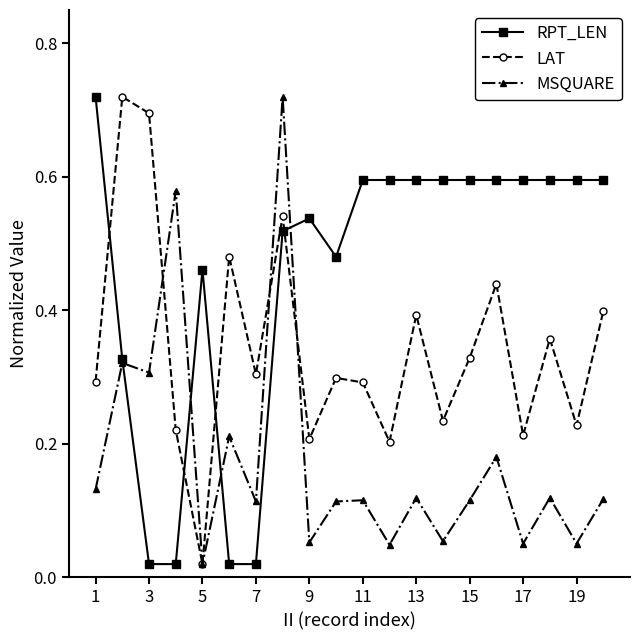

True or false: MSQUARE has more than 1 points higher than both neighbors.

True